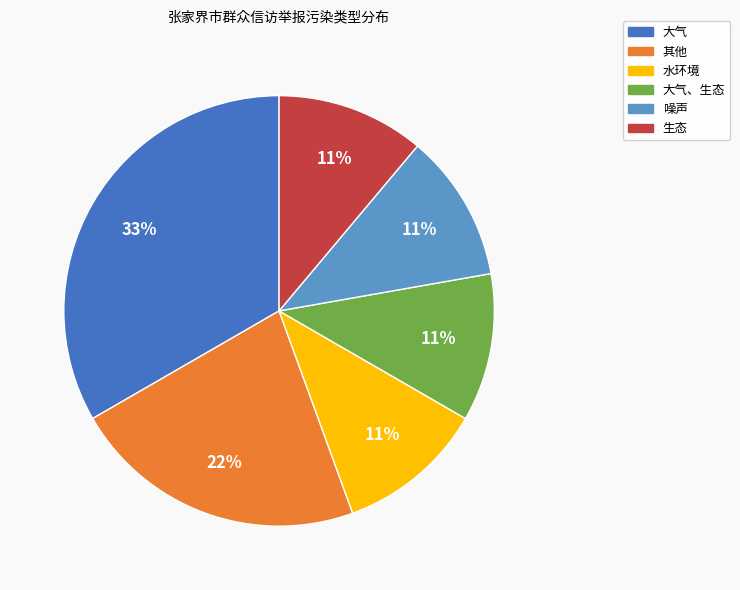

To the nearest percent, what is the average slice percentage?

17%